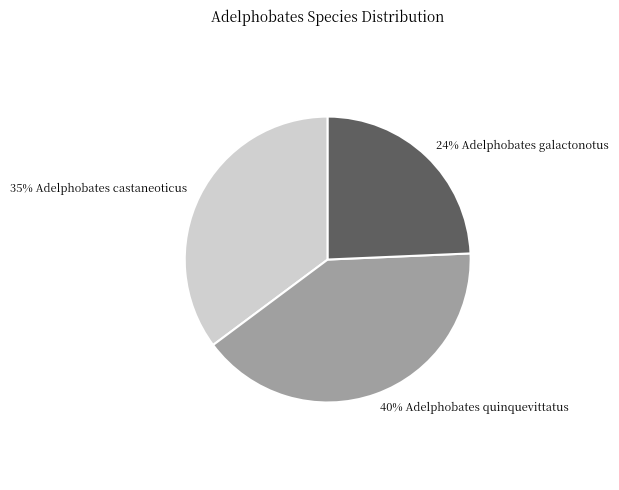

Is there any slice that represents more than half of the pie?

No